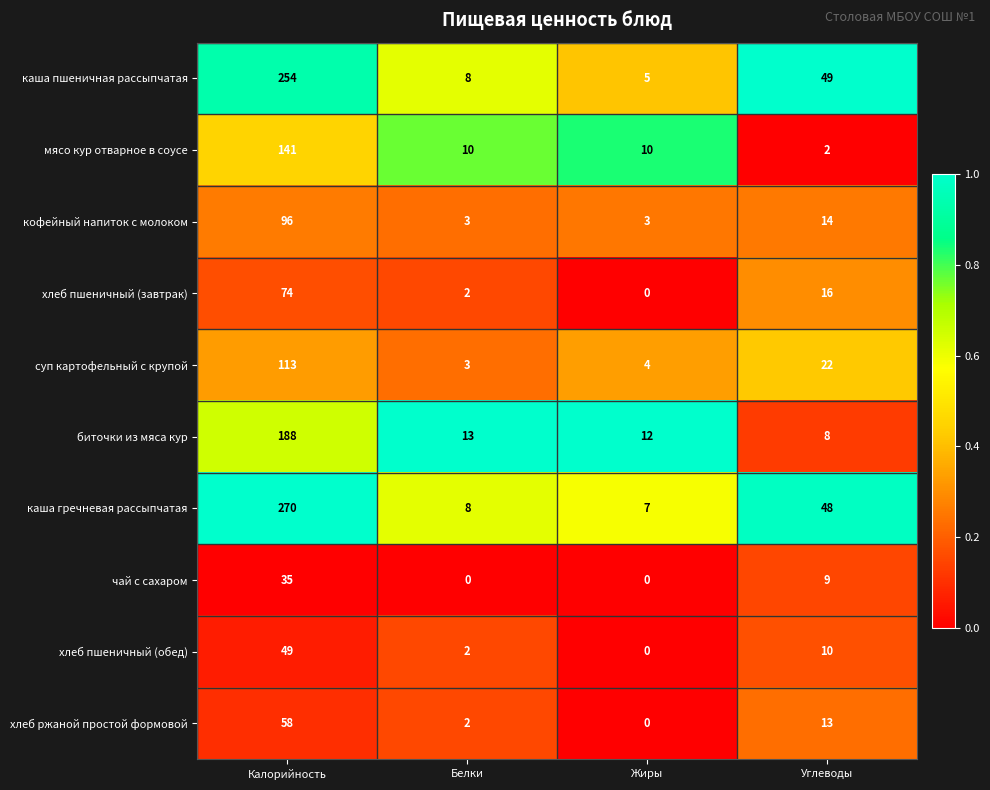

Where is суп картофельный с крупой nearest to the value 58?

Углеводы